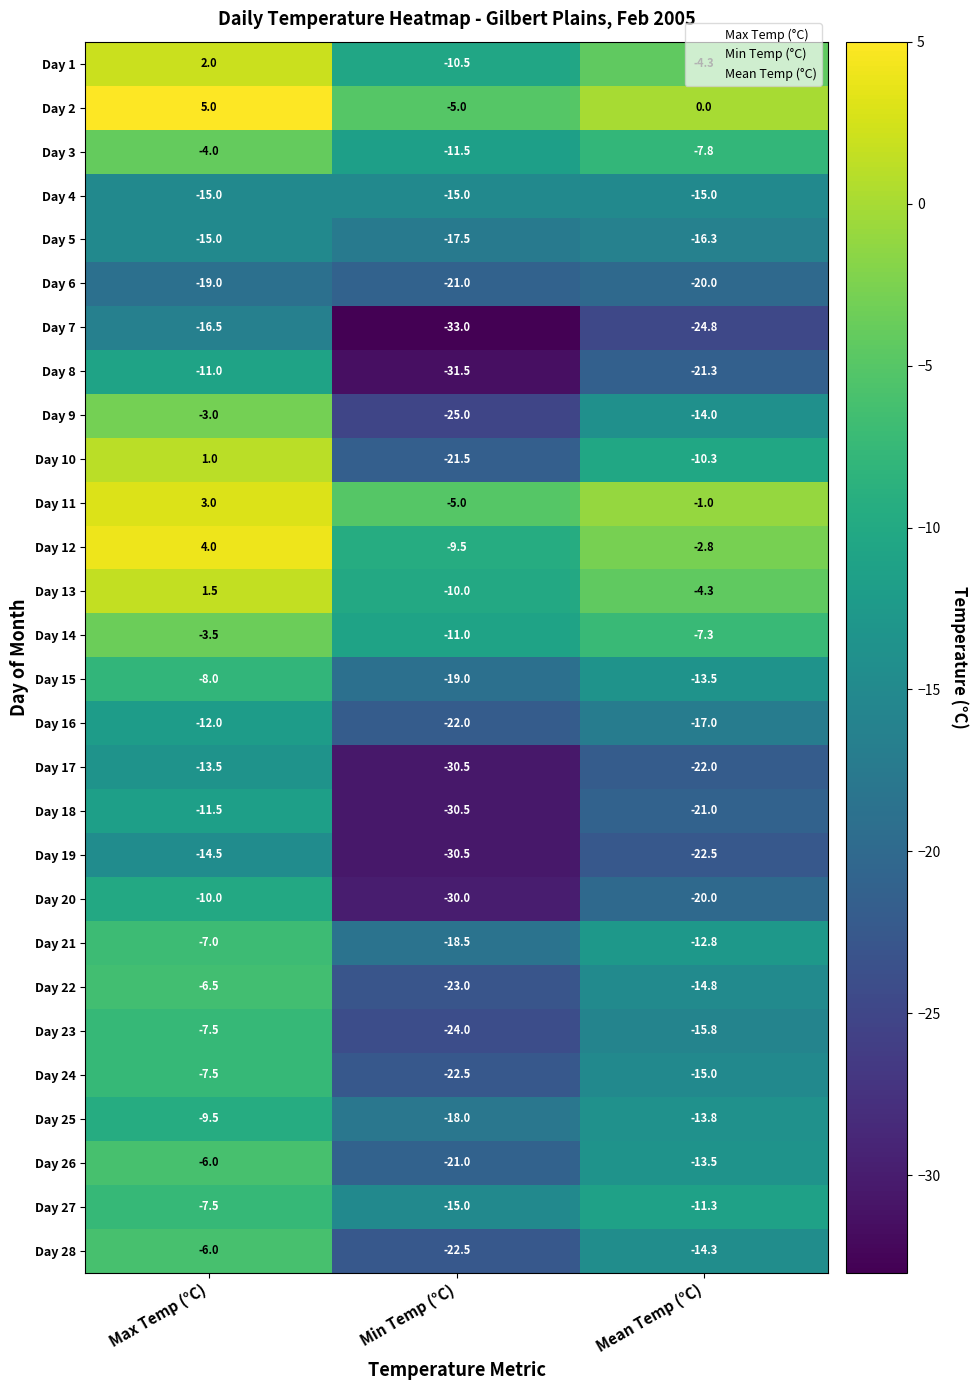

Which series has the largest range (max minus min)?

Day 10